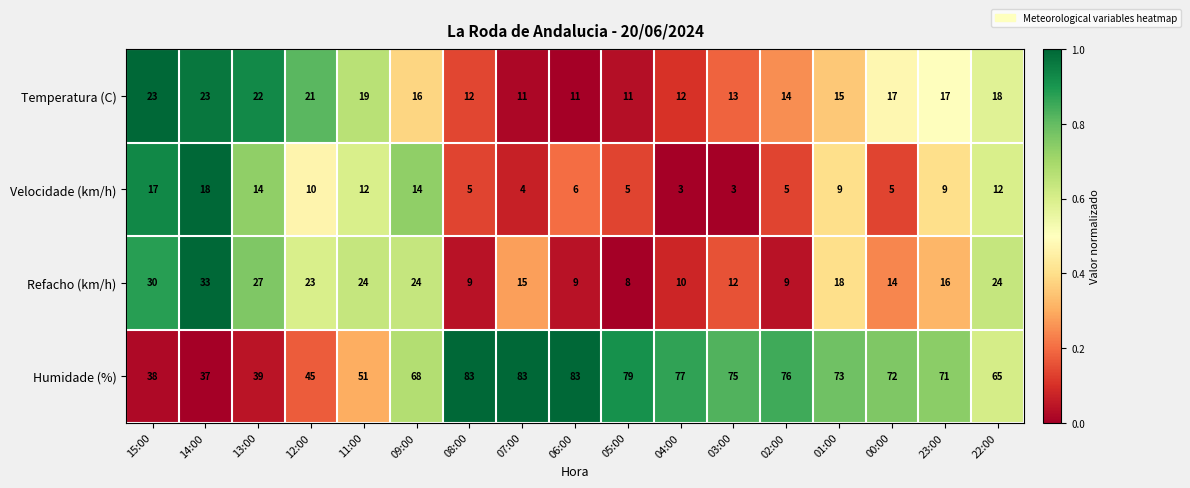

What is the smallest value displayed?

3